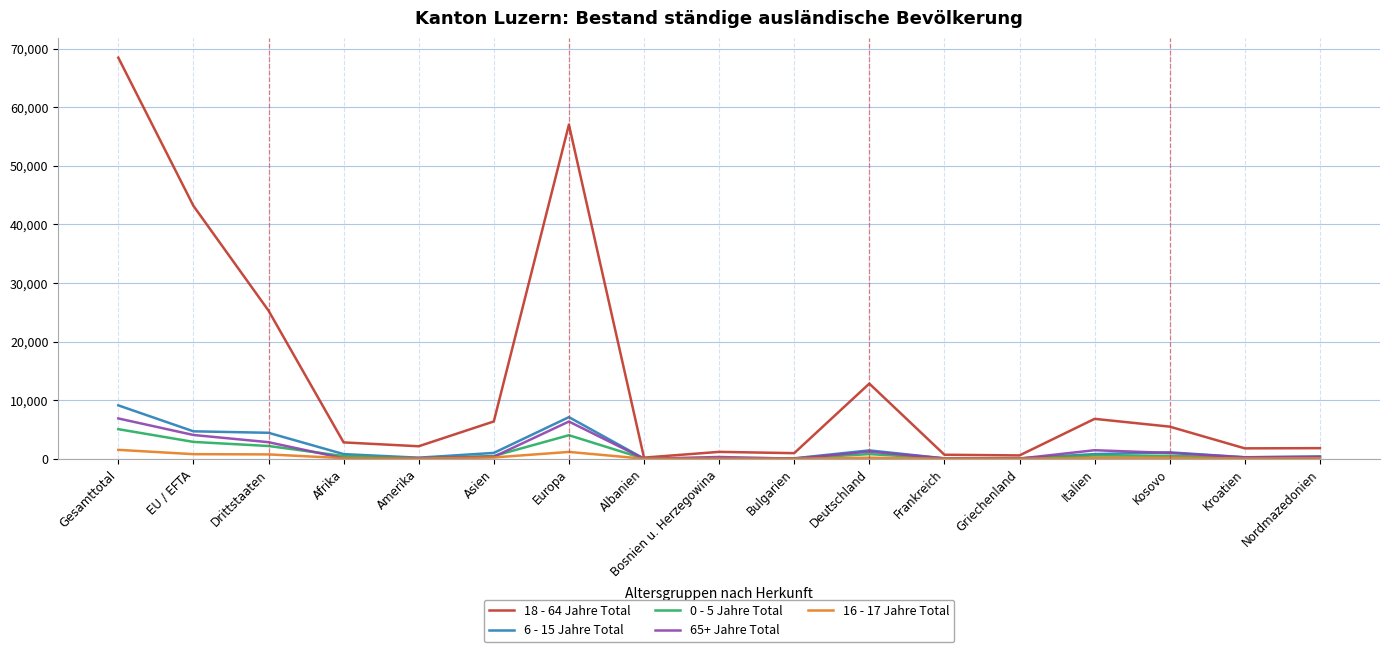

Which series has the widest spread of values?

18 - 64 Jahre Total